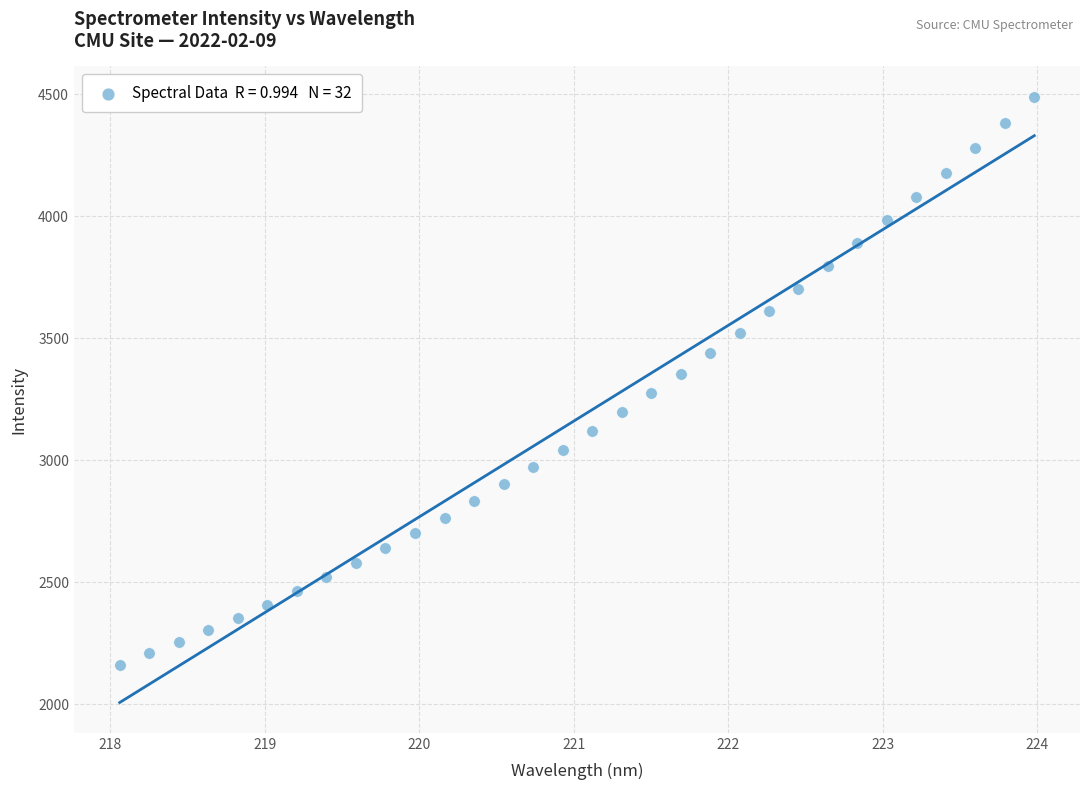

What is the range of Y values (max minus min)?

2327.8